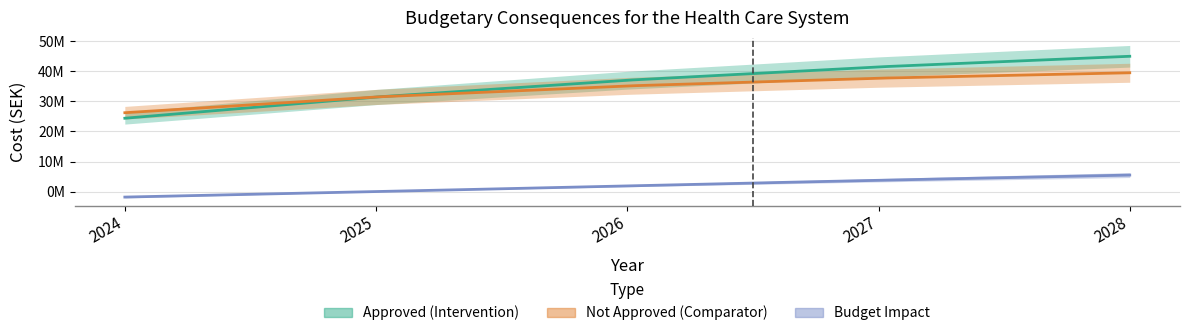

What is the total value across all series at 2024?

48808000.0